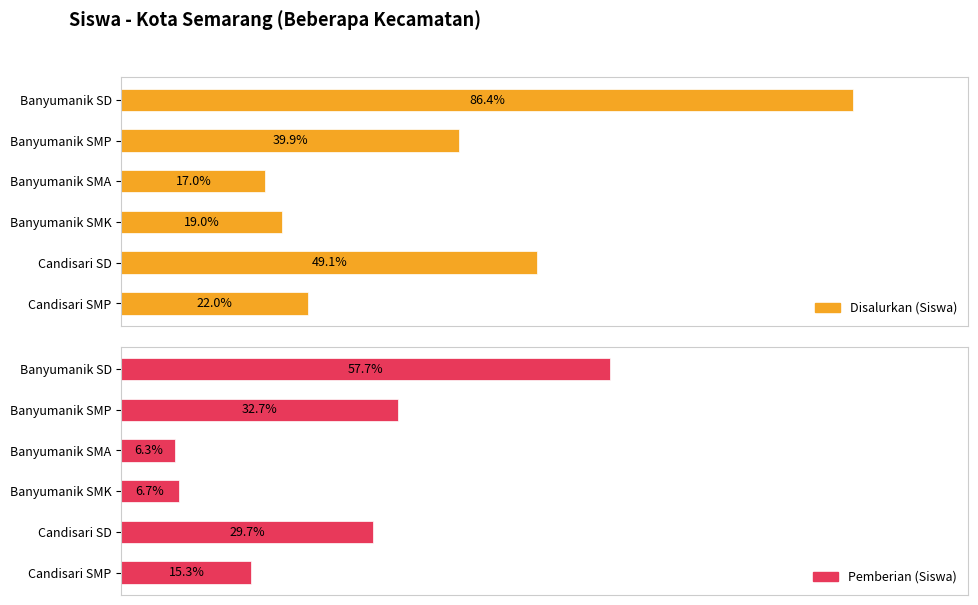

Is the value of Pemberian (Siswa) at 2 greater than the value of Disalurkan (Siswa) at 5?

No